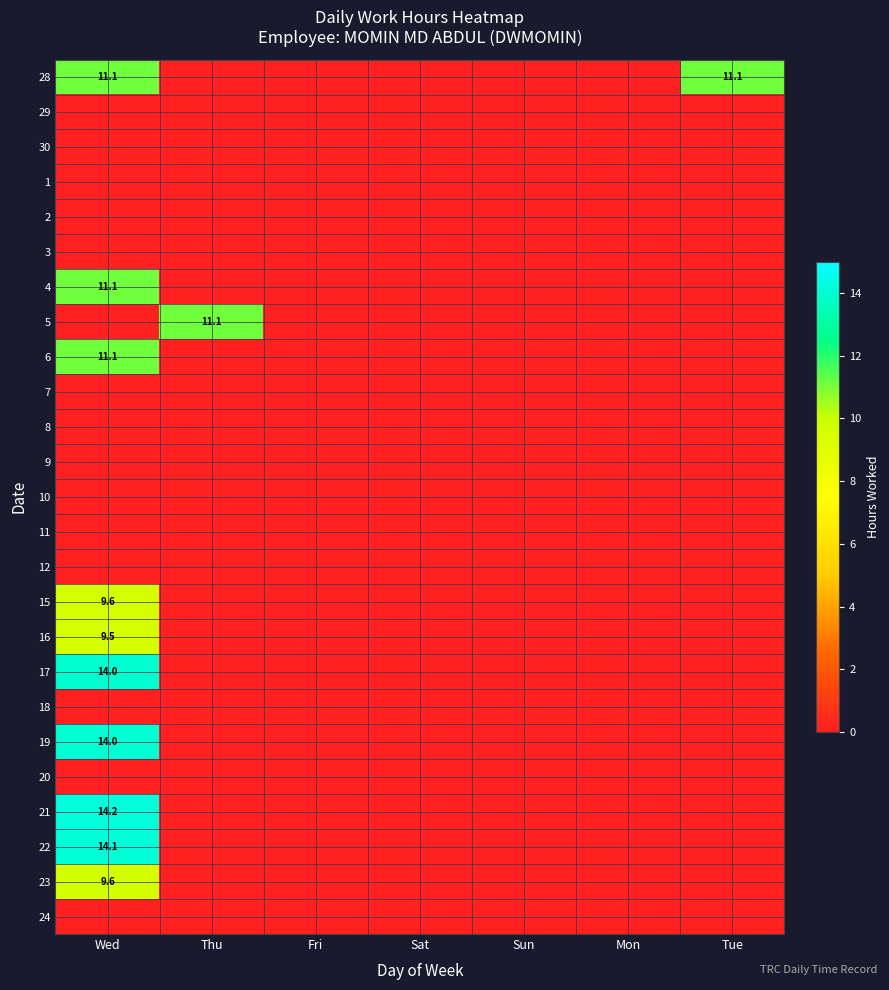

Which label corresponds to the smallest value in the chart?

Thu